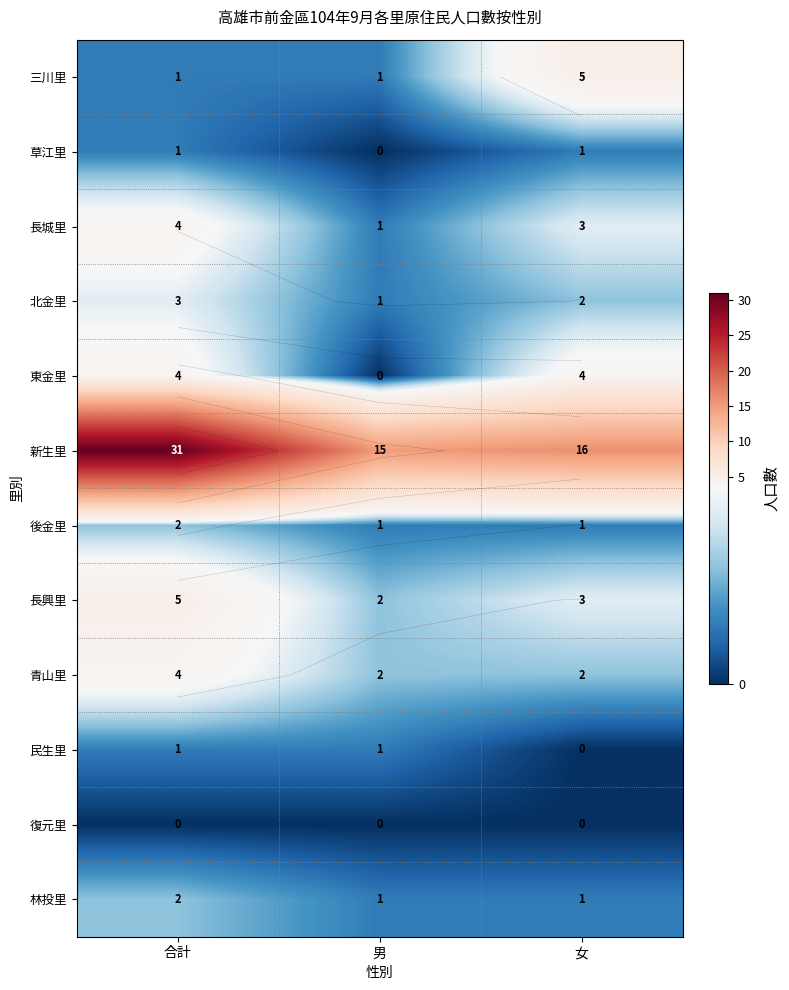

Rank the series by their maximum value, from lowest to highest.

復元里, 草江里, 民生里, 後金里, 林投里, 北金里, 長城里, 東金里, 青山里, 三川里, 長興里, 新生里